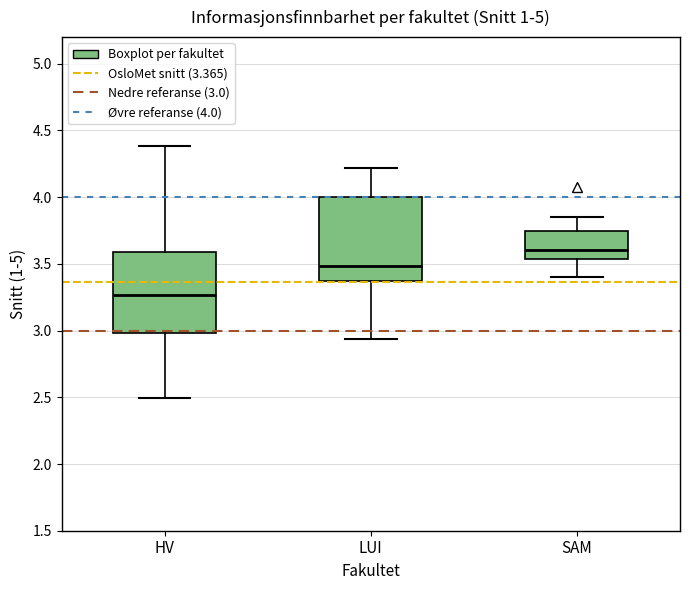

Reading left to right, transcribe this box plot: for each box, give where its median line is, the range the box spans, and where its two whiskers end, as read against the y-axis. The values are not printed on the chart, so give them approximately, as read against the axis.

HV: median 3.25, box 3.00 to 3.60, whiskers 2.50 to 4.40
LUI: median 3.50, box 3.35 to 4.00, whiskers 2.95 to 4.20
SAM: median 3.60, box 3.55 to 3.75, whiskers 3.40 to 3.85